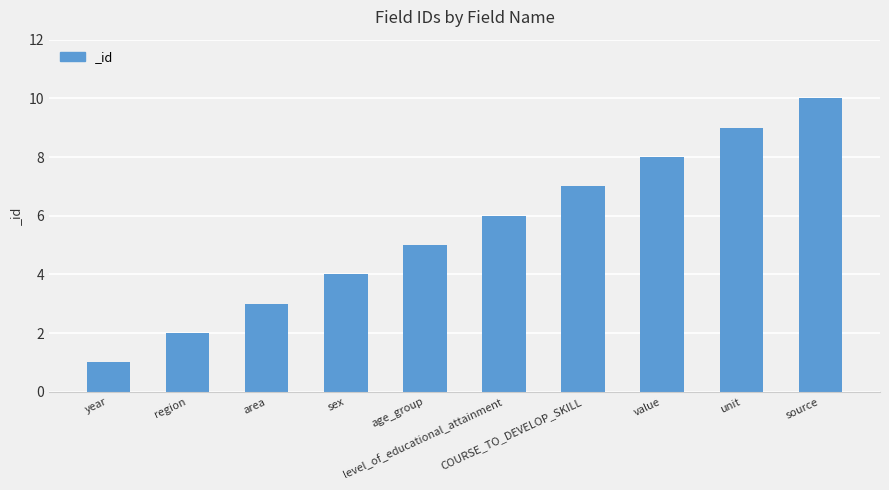

The chart shows a value of 2 at year. True or false?

False